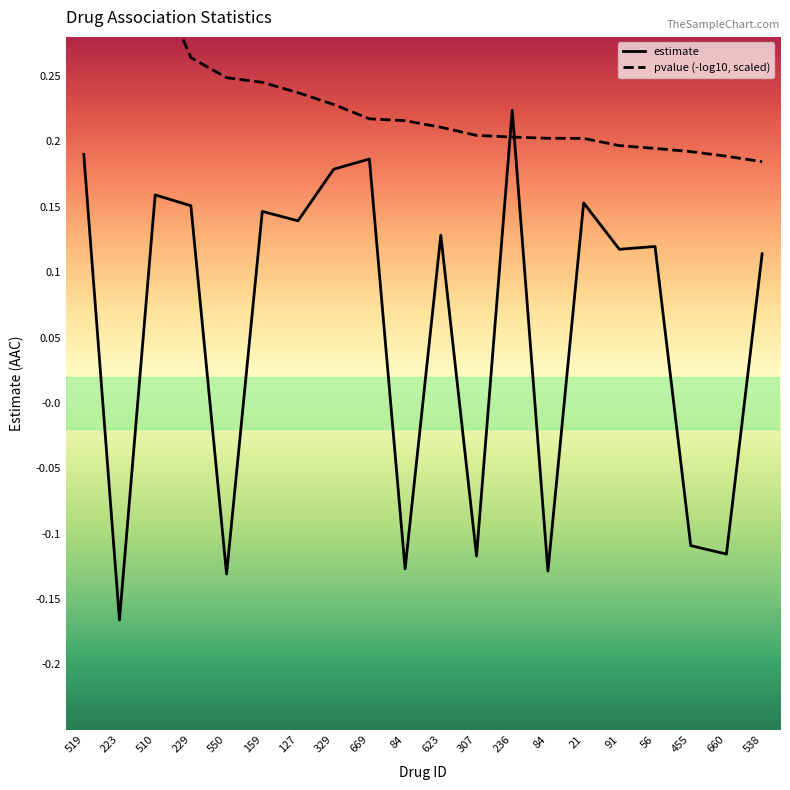

Which label corresponds to the largest value in the chart?

236